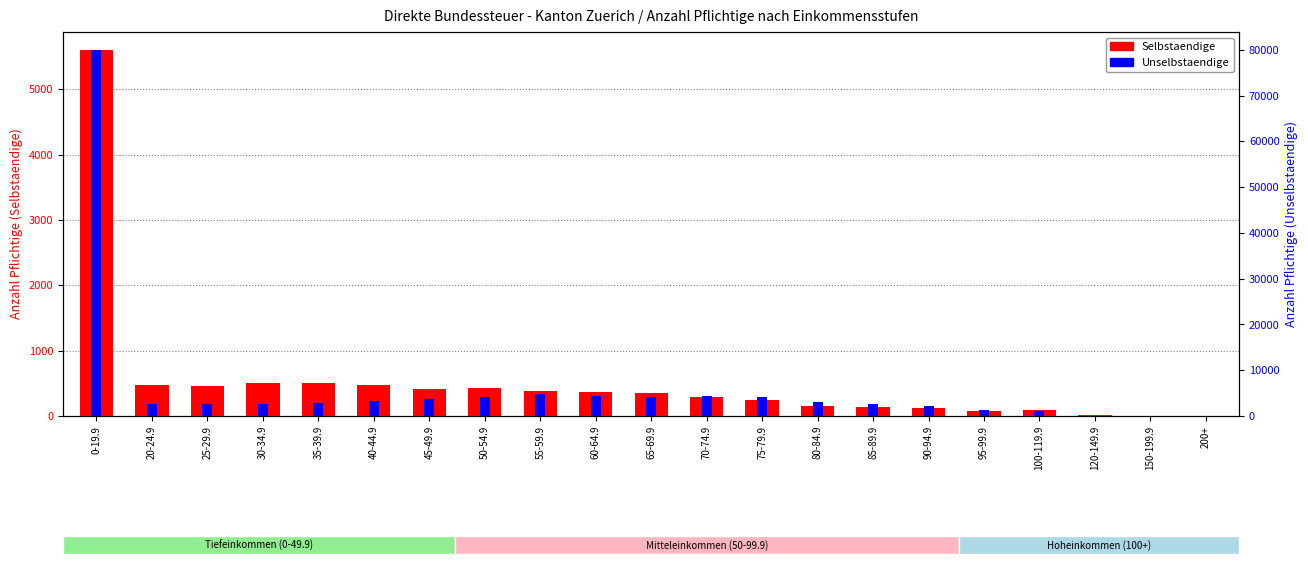

What is the difference between the Selbstaendige values at 85-89.9 and 30-34.9?

363